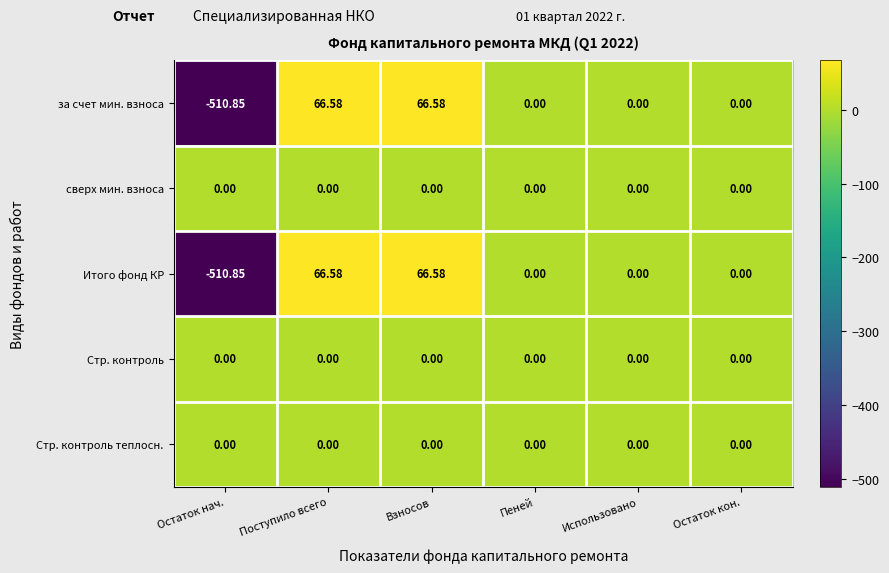

At which category does the chart reach its minimum across all series?

Остаток нач.